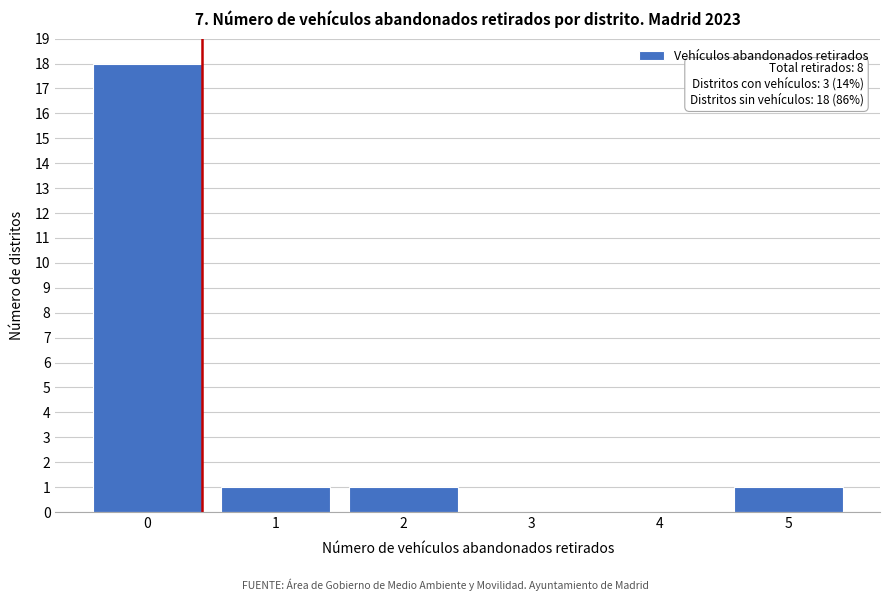

Reading right to left, what are all the values shown in this chart?

5=1	4=0	3=0	2=1	1=1	0=18